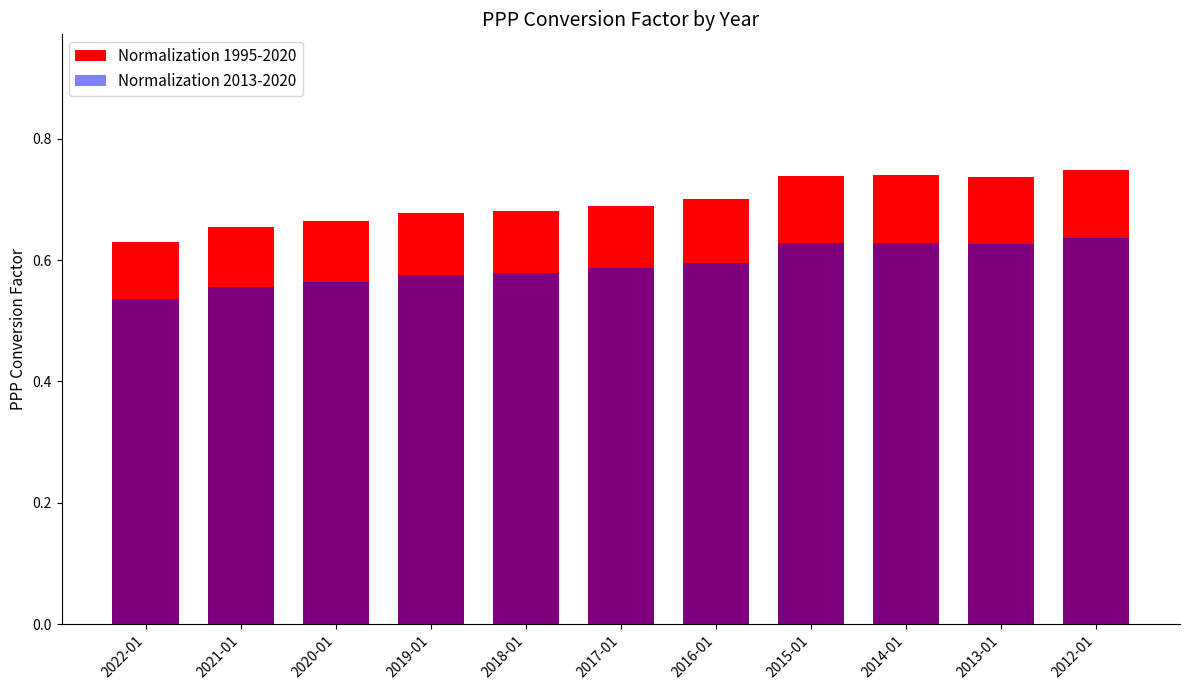

Reading right to left, what are all the values shown in this chart?

Normalization 1995-2020: 0.7	0.7	0.7	0.7	0.7	0.7	0.7	0.7	0.7	0.7	0.6
Normalization 2013-2020: 0.6	0.6	0.6	0.6	0.6	0.6	0.6	0.6	0.6	0.6	0.5